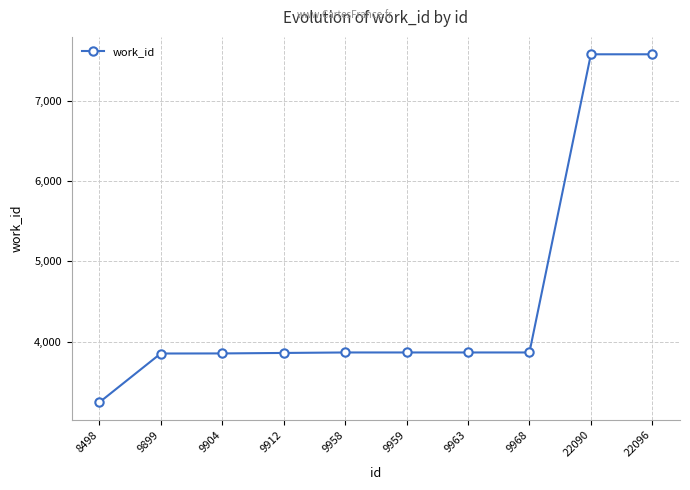

Does the chart have visible grid lines?

Yes